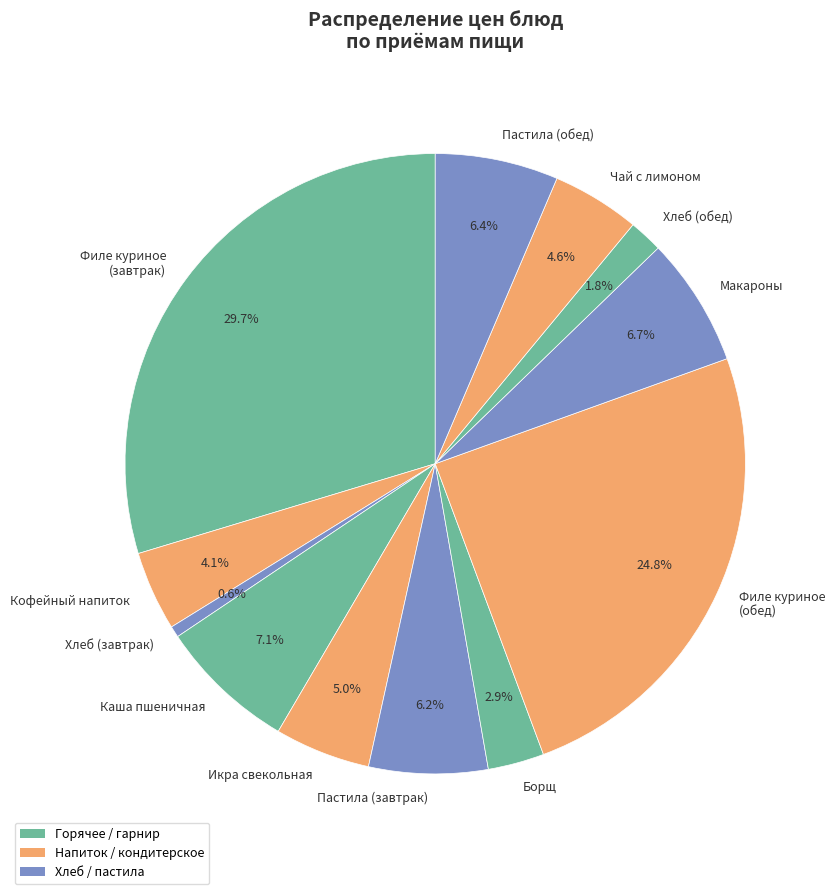

Between Хлеб (завтрак) and Пастила (обед), which is larger?

Пастила (обед)